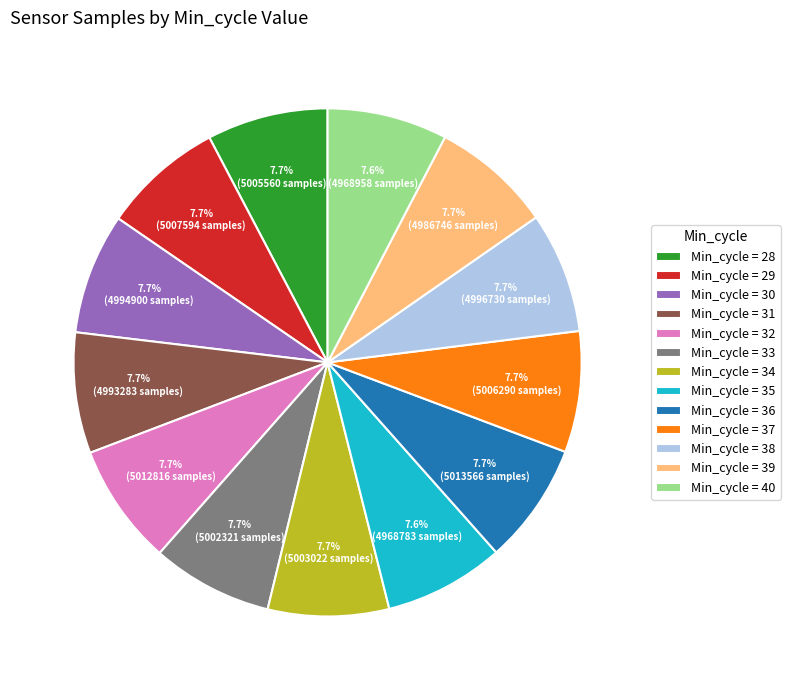

How many slices are in this pie chart?

13